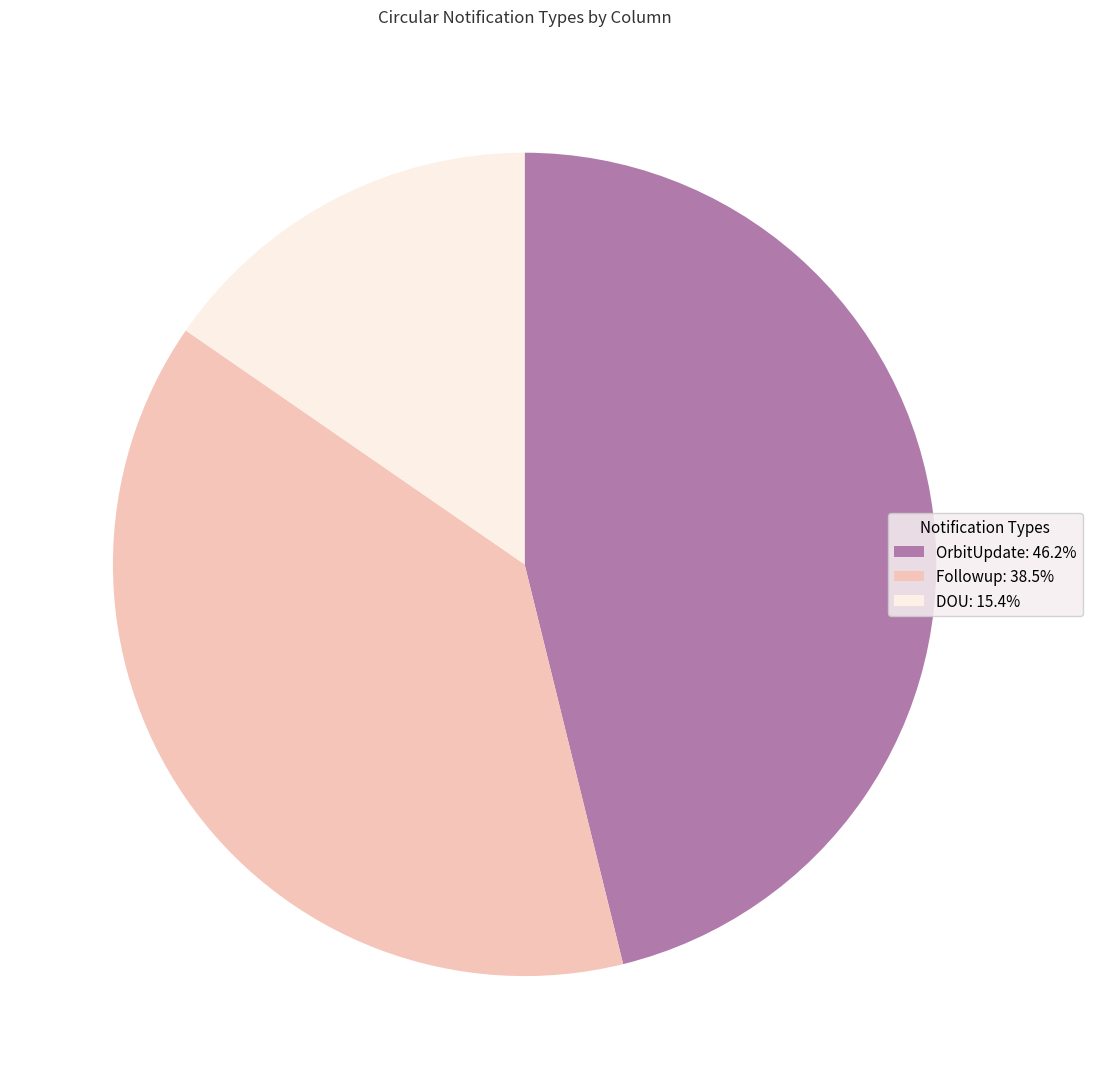

Does any single category account for the majority?

No